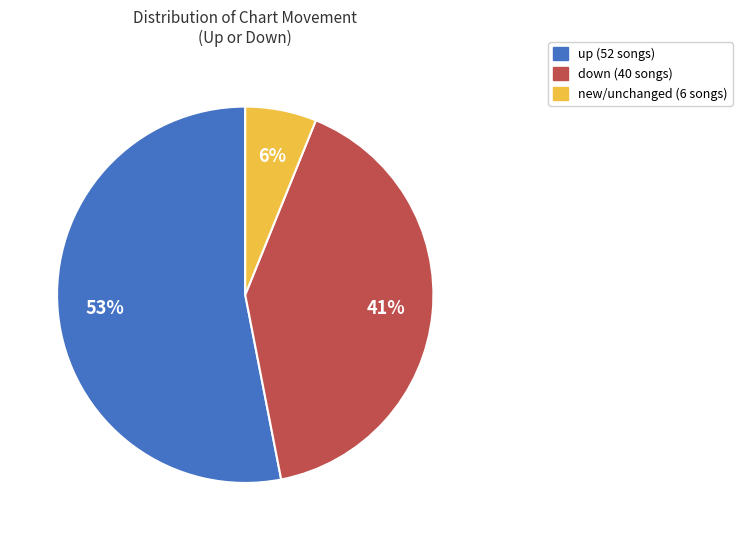

To the nearest percent, what is the difference between the largest and smallest slice percentages?

47%